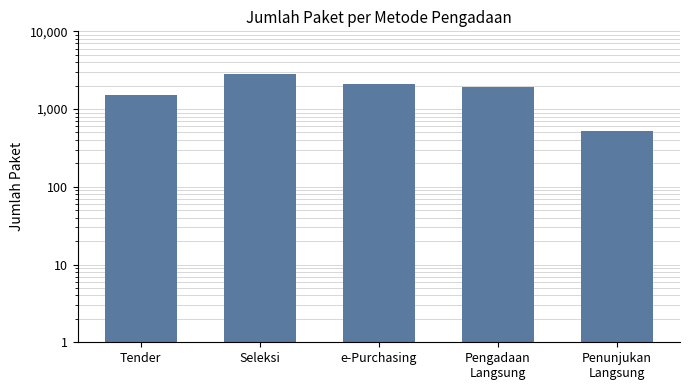

How many values exceed 1900?

2